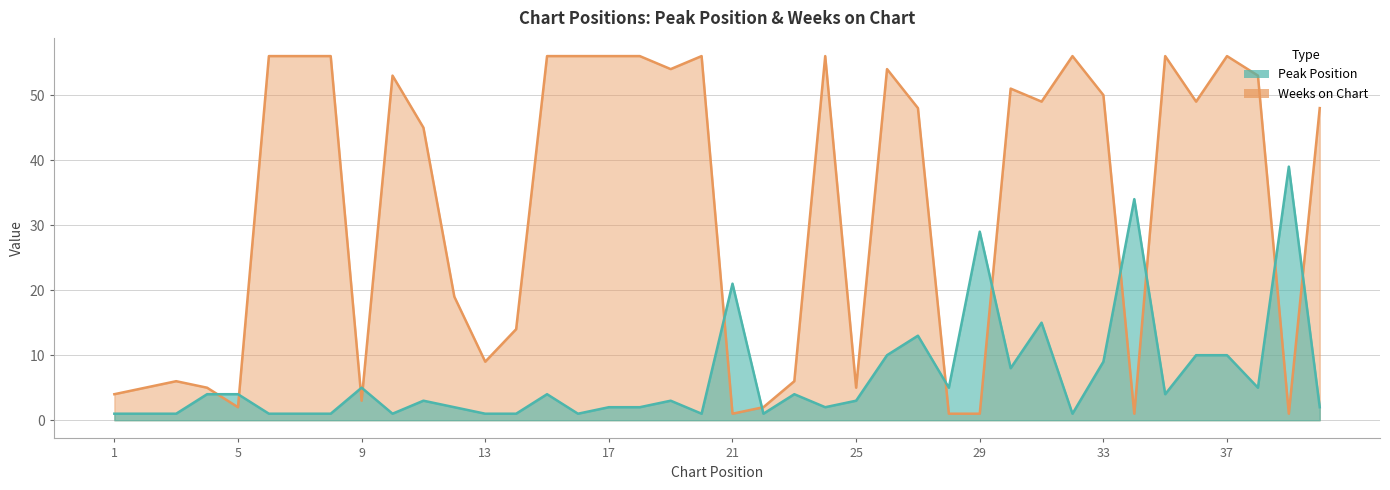

Read the Peak Position value at 21, to the nearest 10.

20